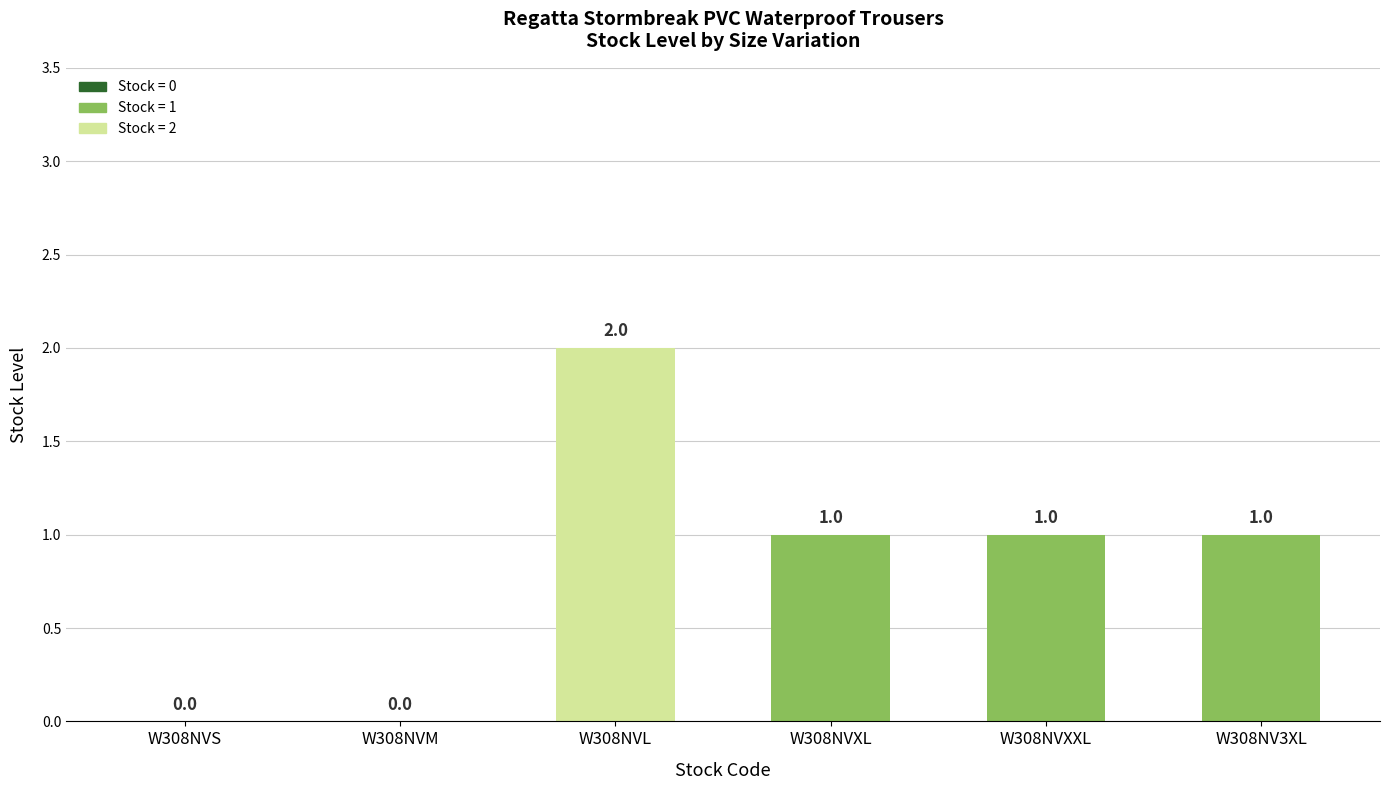

How many values are above zero?

4